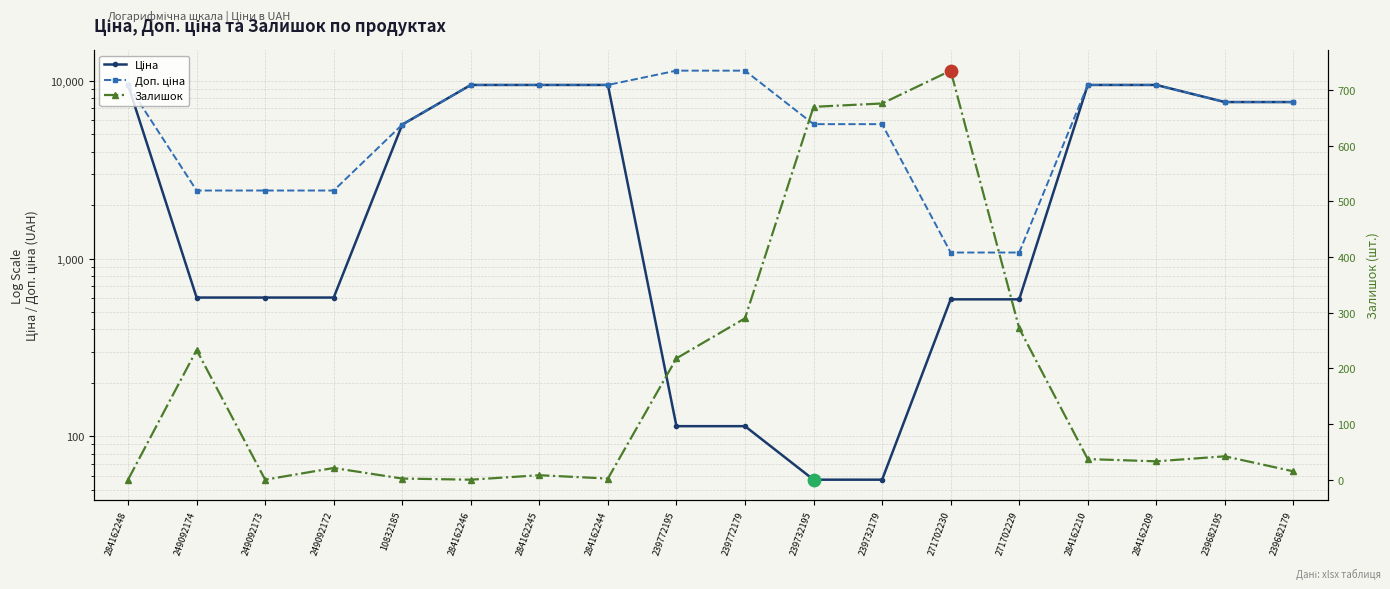

What are all the series names shown in the legend?

Ціна, Доп. ціна, Залишок